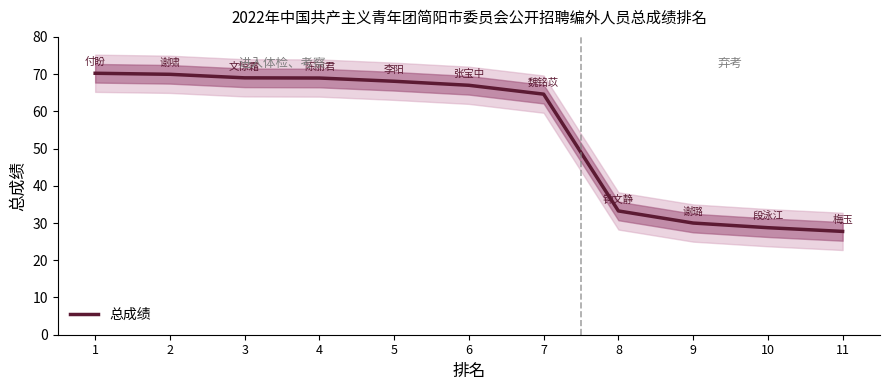

What is the ratio of the value at 4 to the value at 3?

1.0